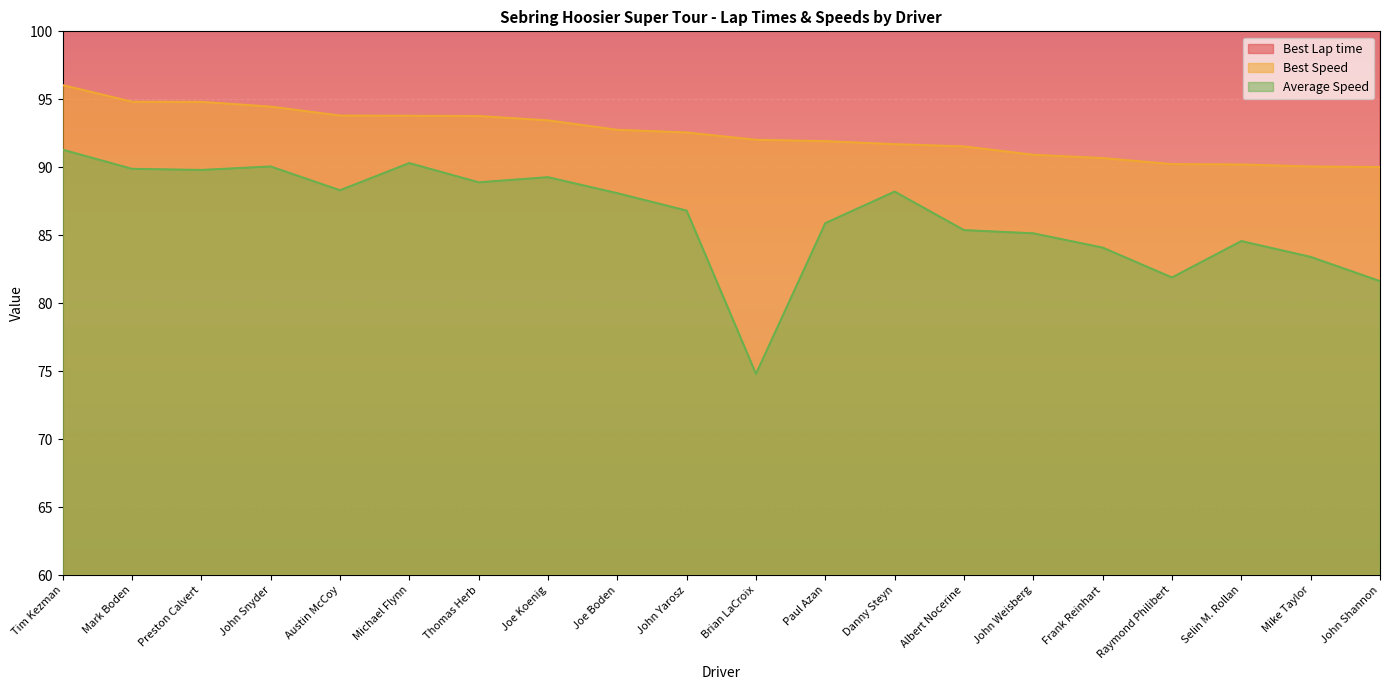

What are all the series names shown in the legend?

Best Lap time, Best Speed, Average Speed